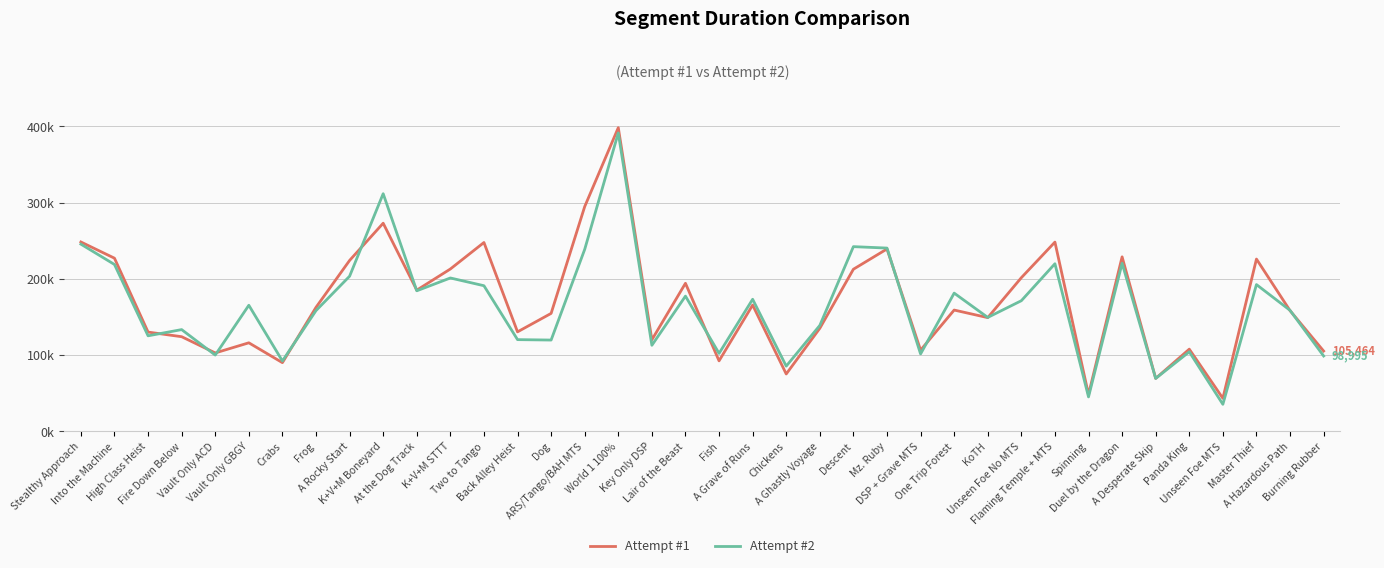

Which series has the widest spread of values?

Attempt #2